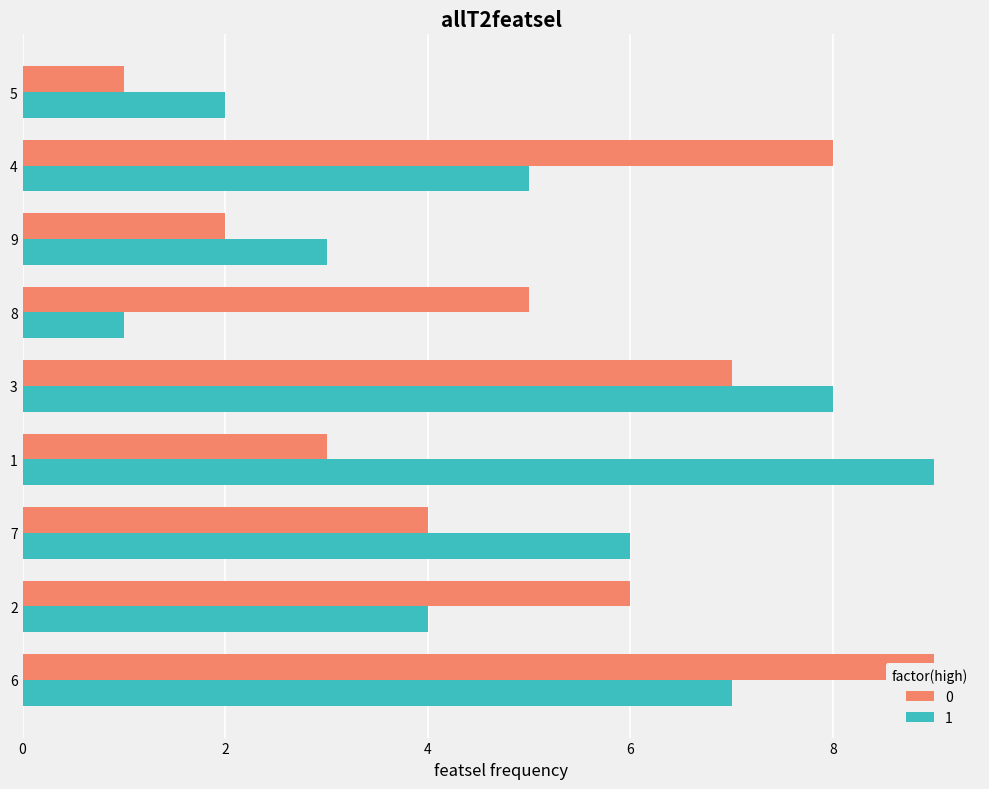

Rank the series by their maximum value, from lowest to highest.

0, 1